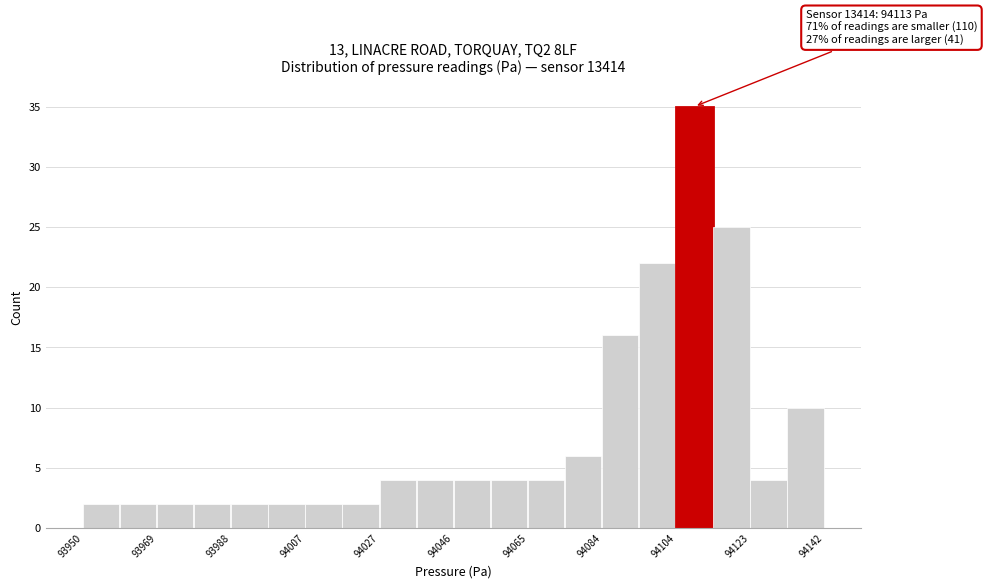

Over which range of the x-axis is the bar tallest?

94104 to 94114